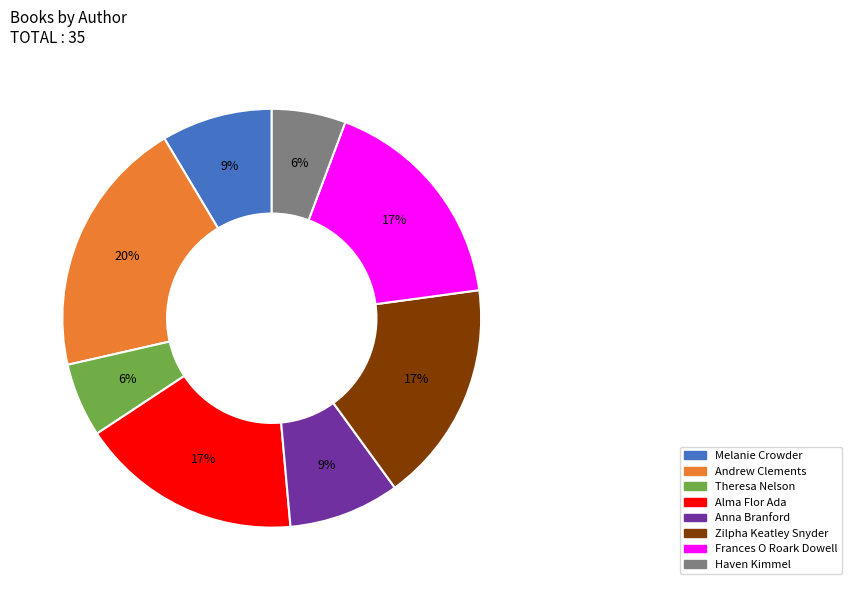

What percentage is the Melanie Crowder slice, to the nearest percent?

9%